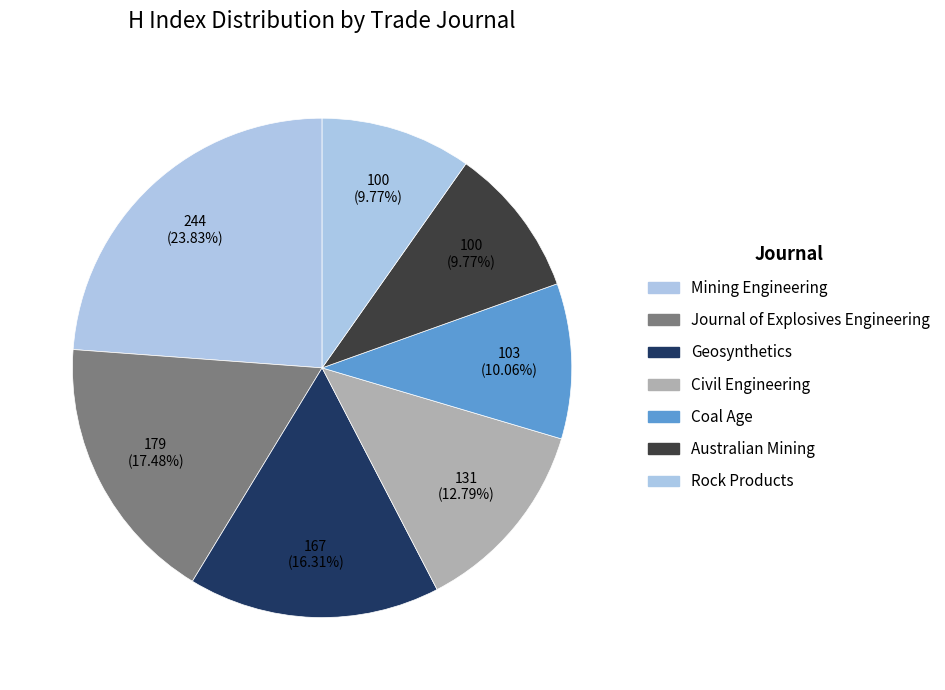

To the nearest percent, what percentage of the pie is Rock Products?

10%